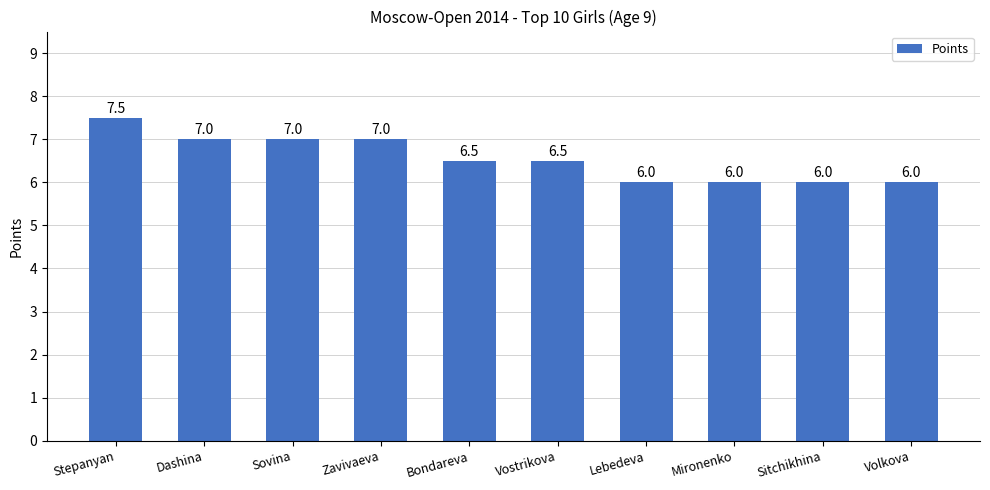

How many values are between 6 and 7?

9